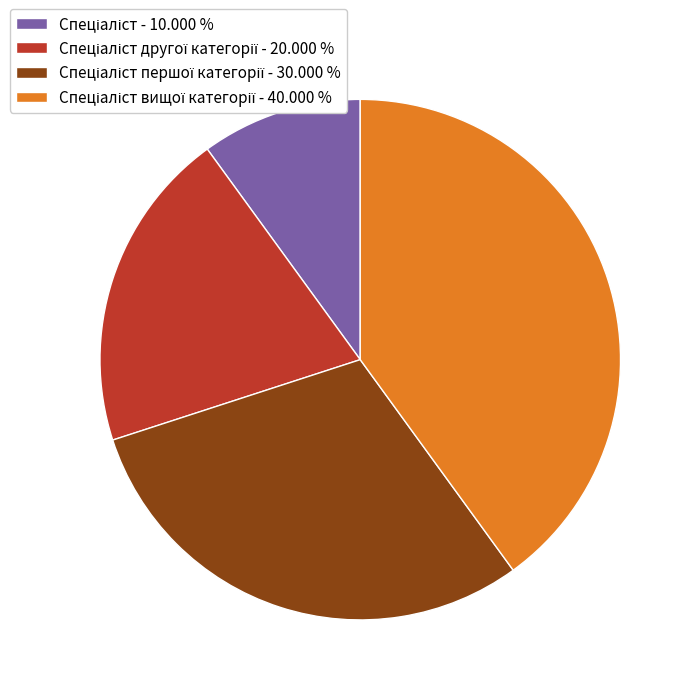

Does any single category account for the majority?

No